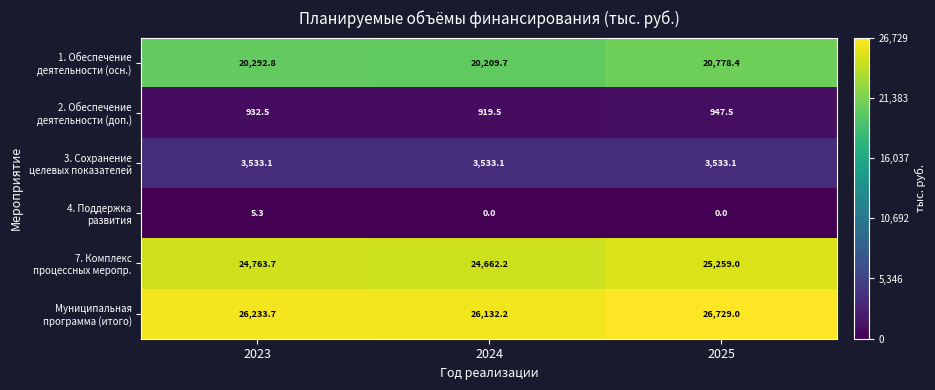

What is the total value across all series at 2023?

75761.1